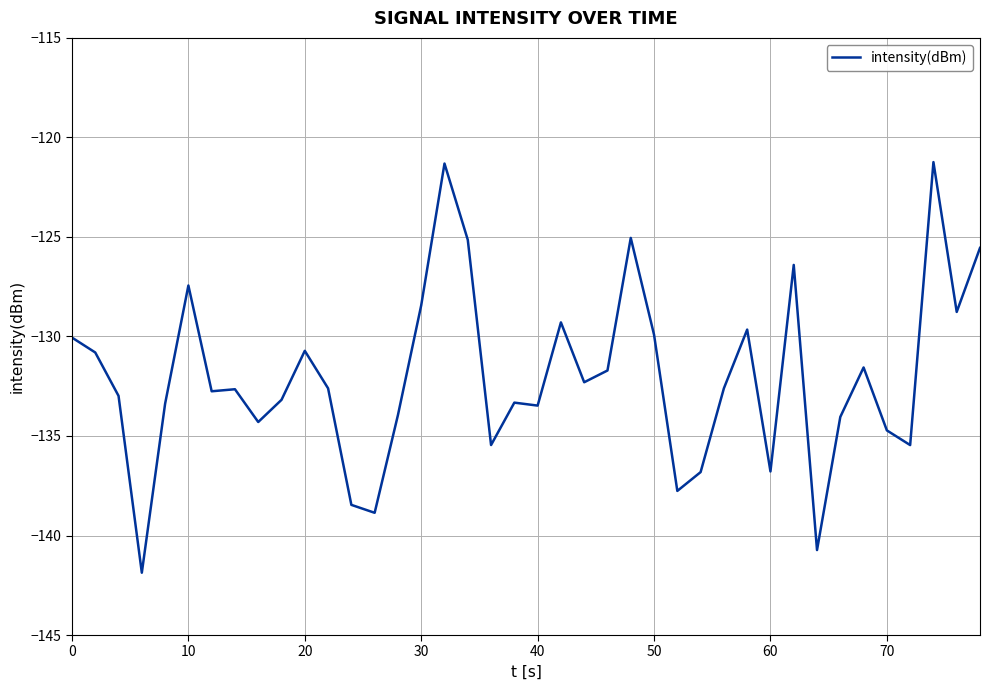

How many distinct data groups are displayed?

1